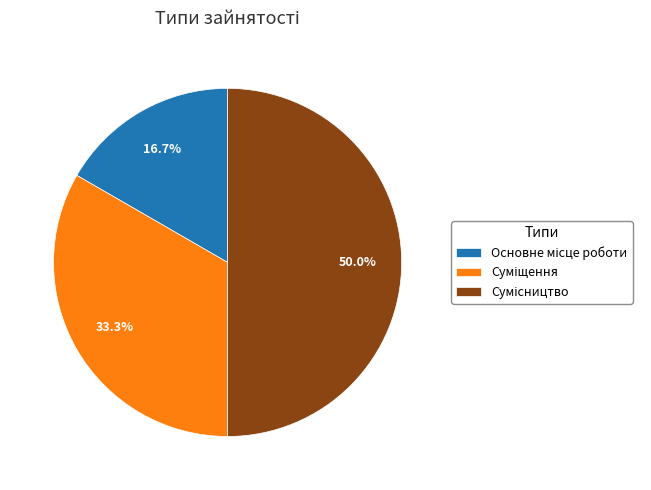

To the nearest percent, what percentage of the pie is Основне місце роботи?

17%